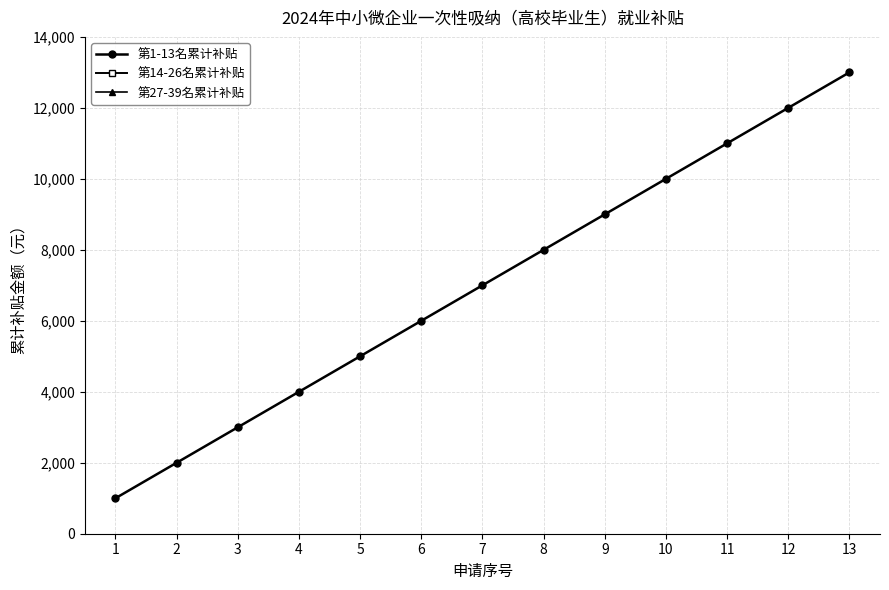

True or false: 第14-26名累计补贴 and 第1-13名累计补贴 cross at least once.

False